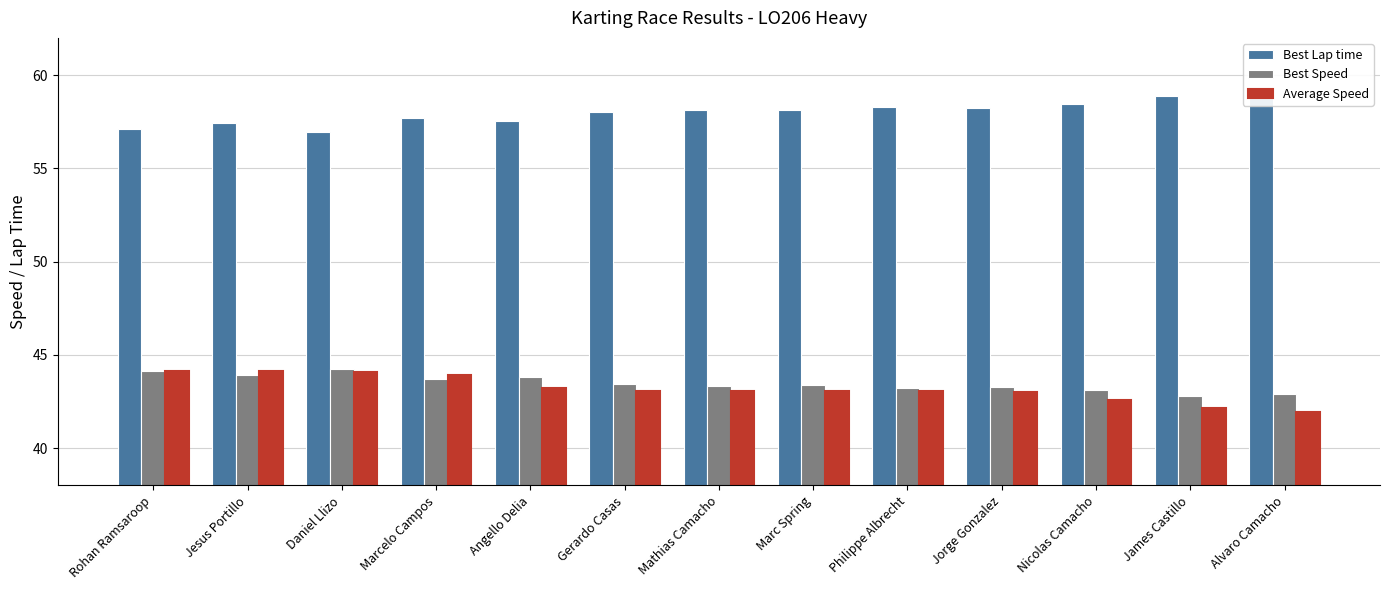

What is the label of the 9th bar from the left?

Philippe Albrecht